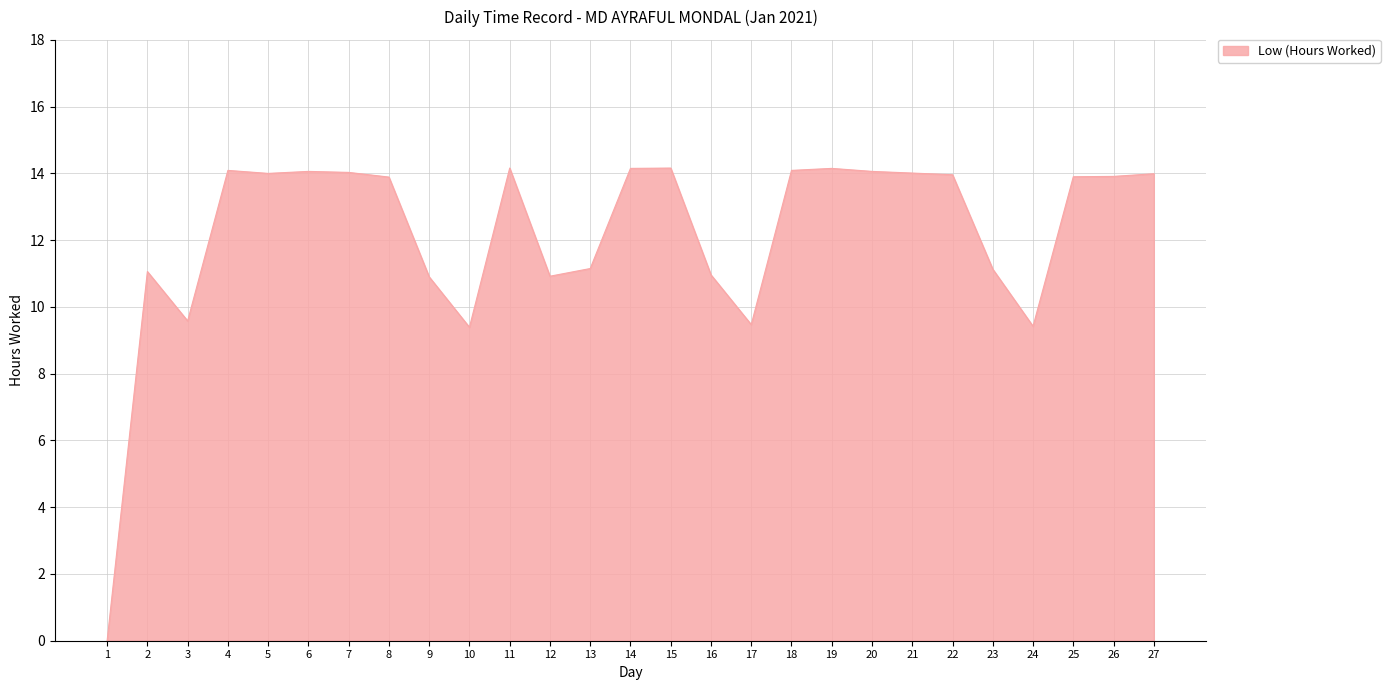

Approximately how many times larger is the value at 20 compared to 16?

1.3